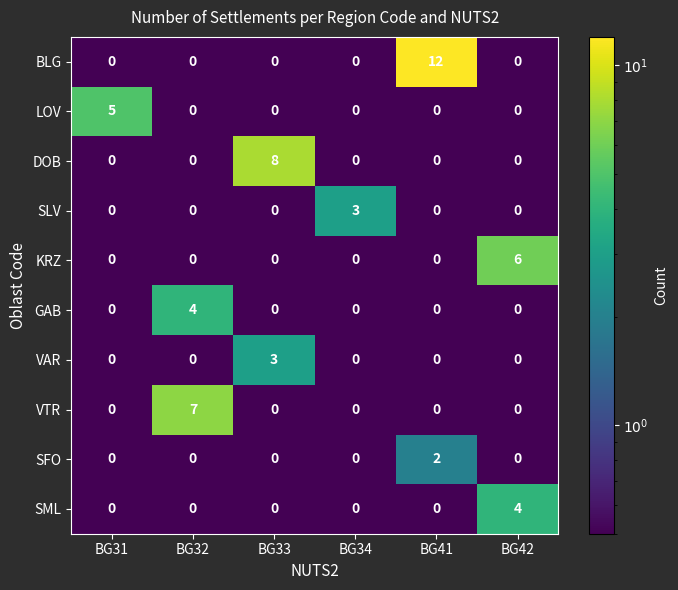

What is the greatest value displayed?

12